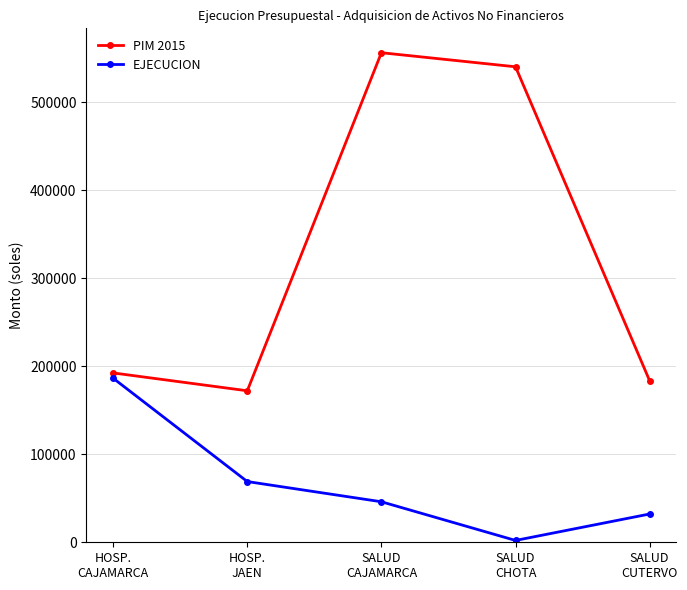

What is the label of the 4th point from the left?

SALUD
CHOTA